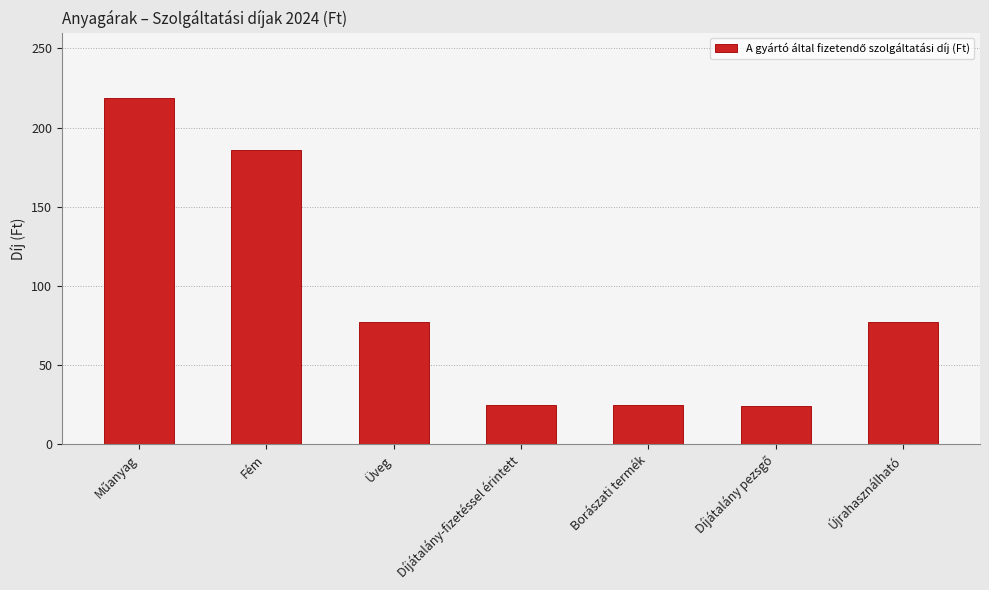

What position from the right is Díjátalány-fizetéssel érintett?

4